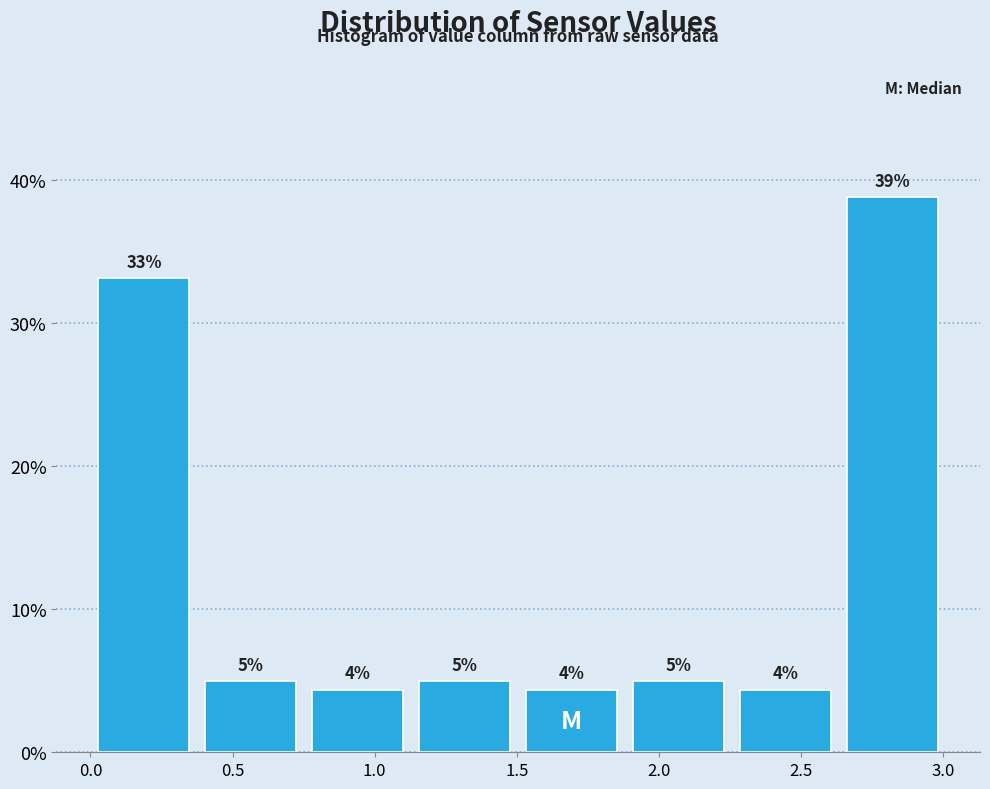

Which range on the x-axis has the tallest bar?

2.65 to 3.00